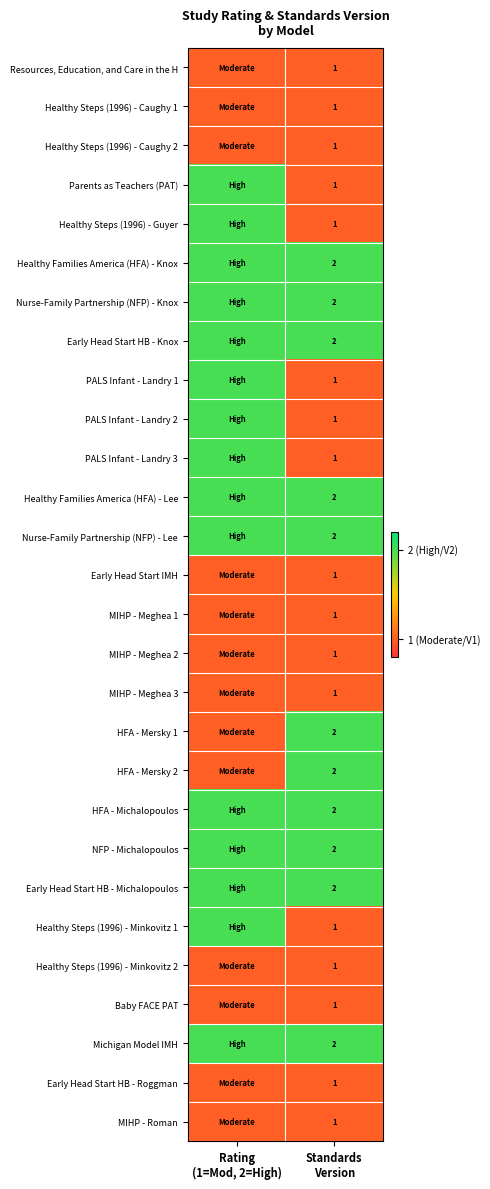

What is the difference between the maximum and minimum values in the HFA - Mersky 2 series?

1